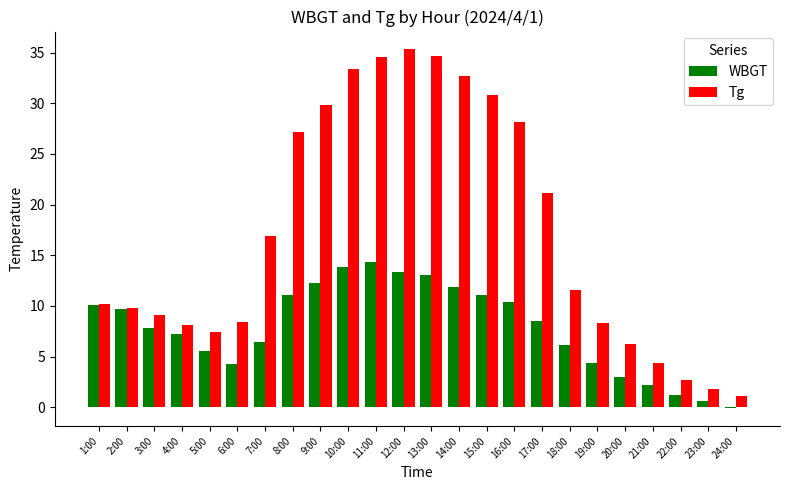

At which label does WBGT first exceed 8?

1:00